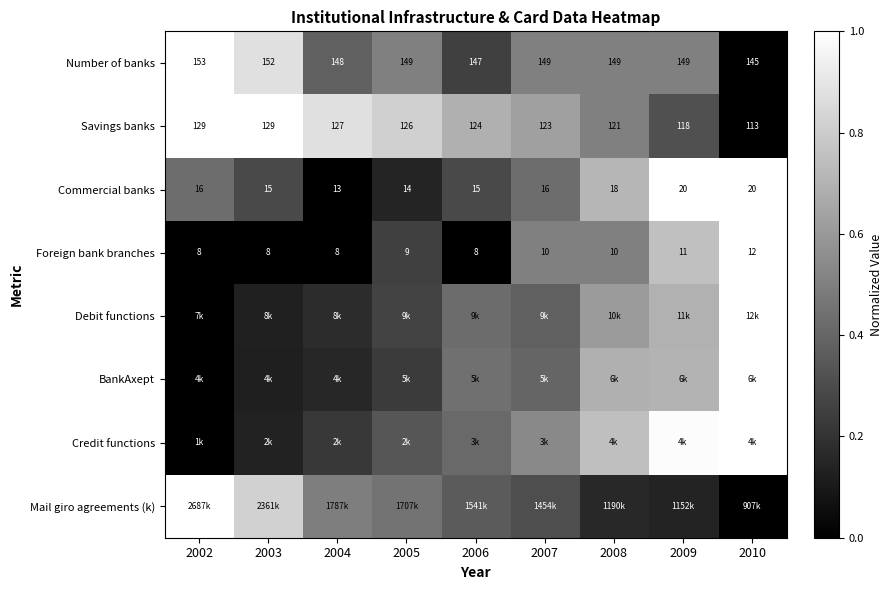

At 2005, list the series in order from smallest to largest.

Commercial banks, BankAxept, Foreign bank branches, Debit functions, Credit functions, Mail giro agreements (k), Number of banks, Savings banks